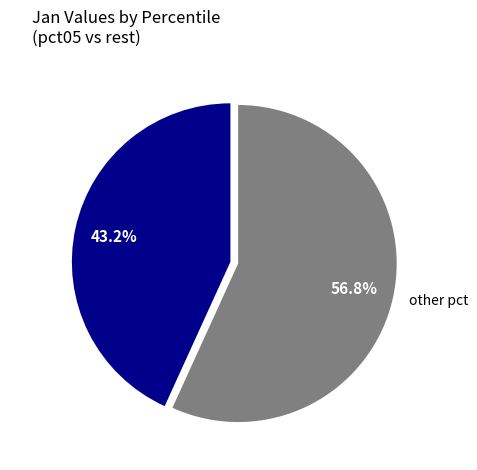

Rank the categories by value from lowest to highest.

pct05, other pct